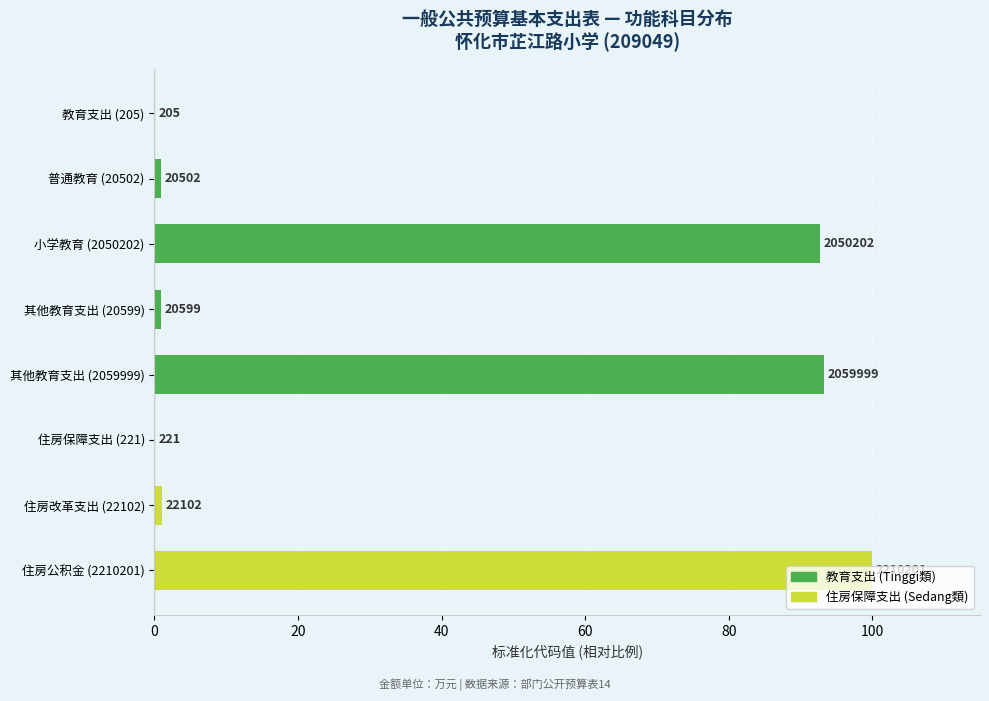

What is the sum of all values?

288.8